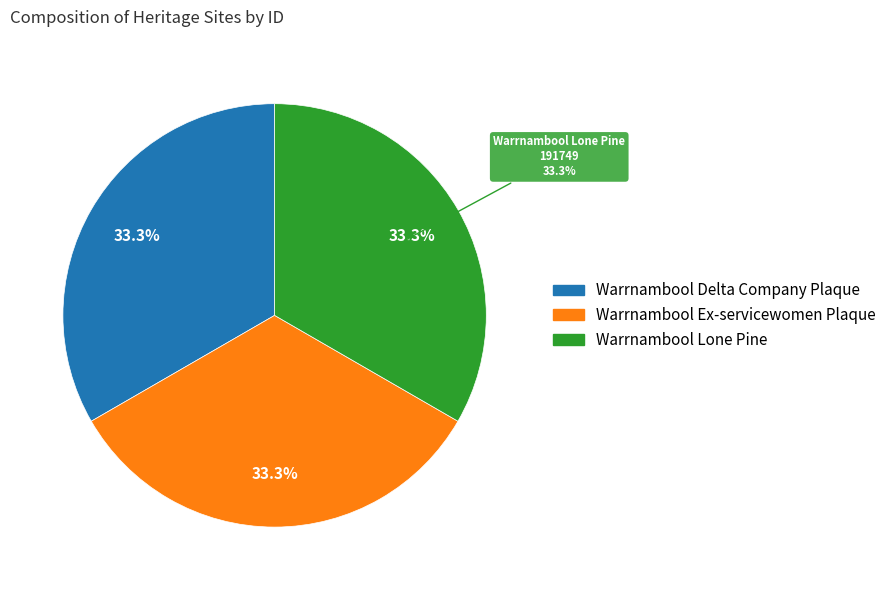

To the nearest percent, what is the average slice percentage?

33%